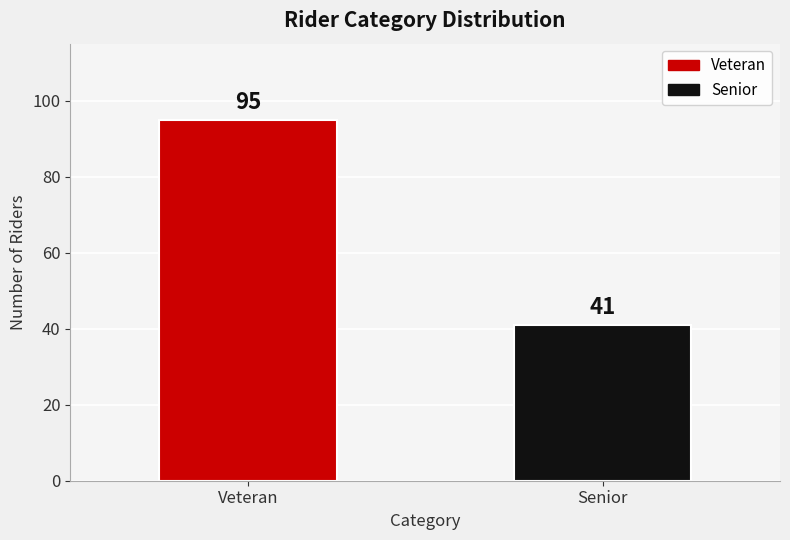

True or false: the data shows 41 at Senior.

True